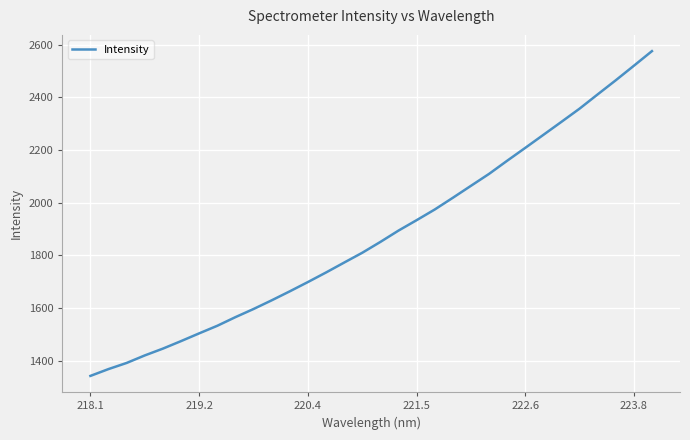

What is the minimum value shown in the chart?

1341.5